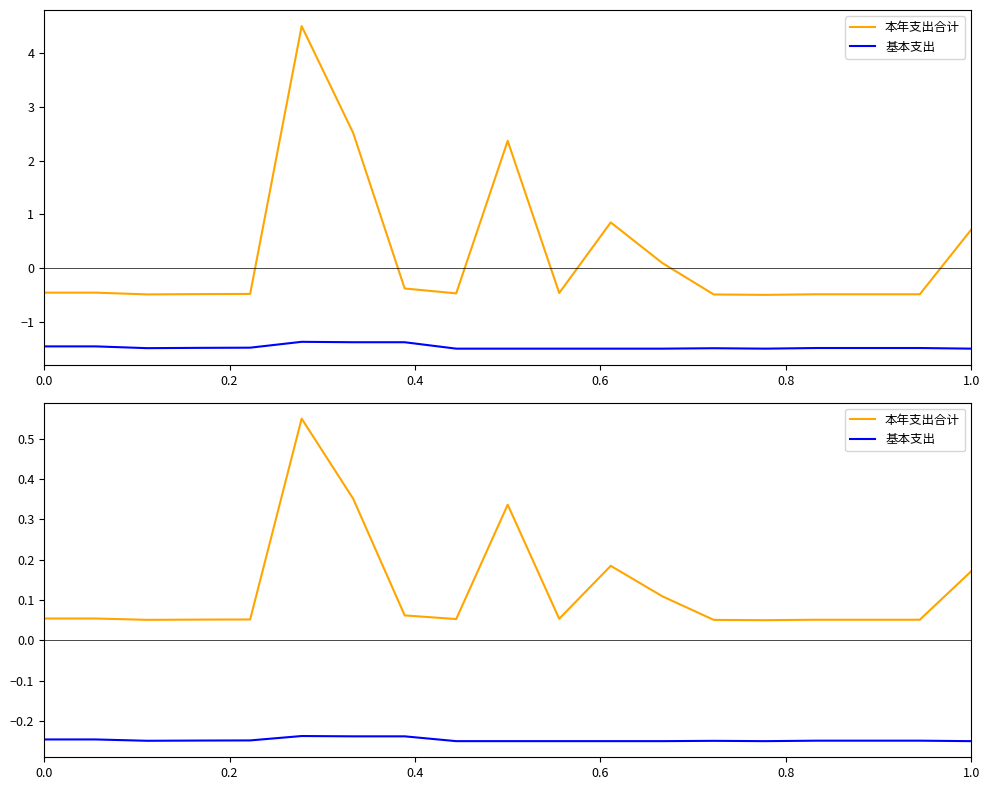

Is the value of 基本支出 at 16 greater than the value of 本年支出合计 at 14?

No